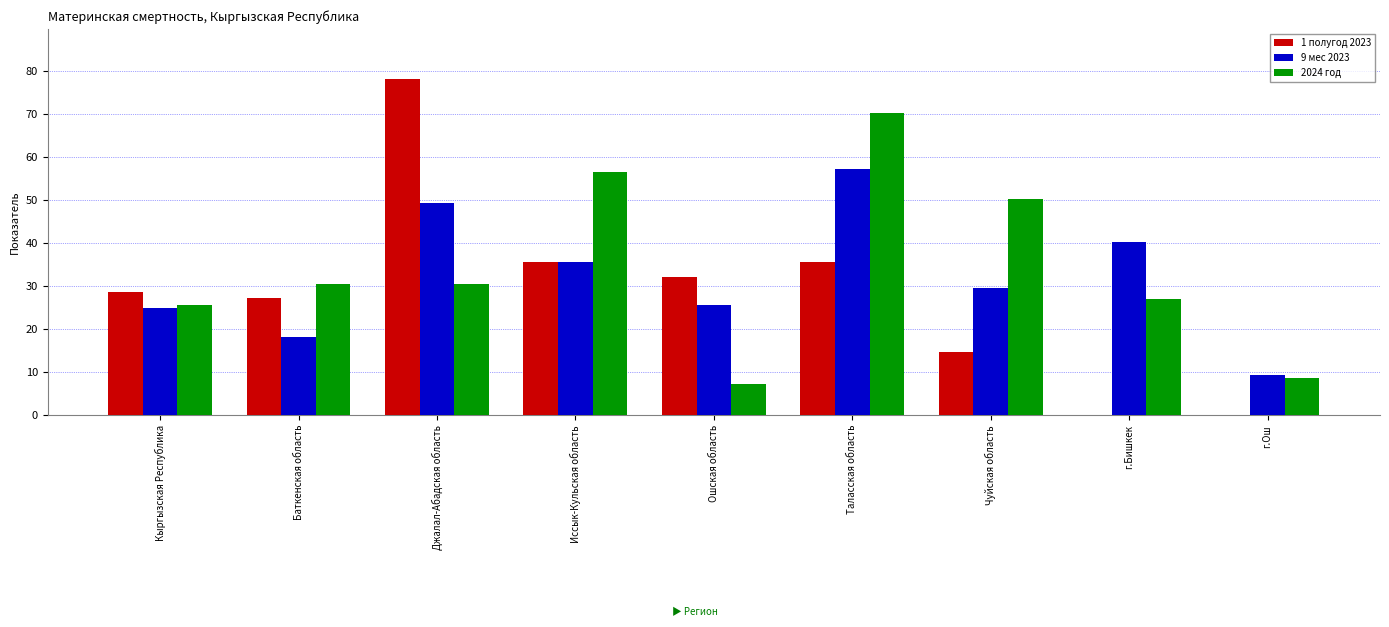

At which category is the sum across all series the highest?

Таласская область